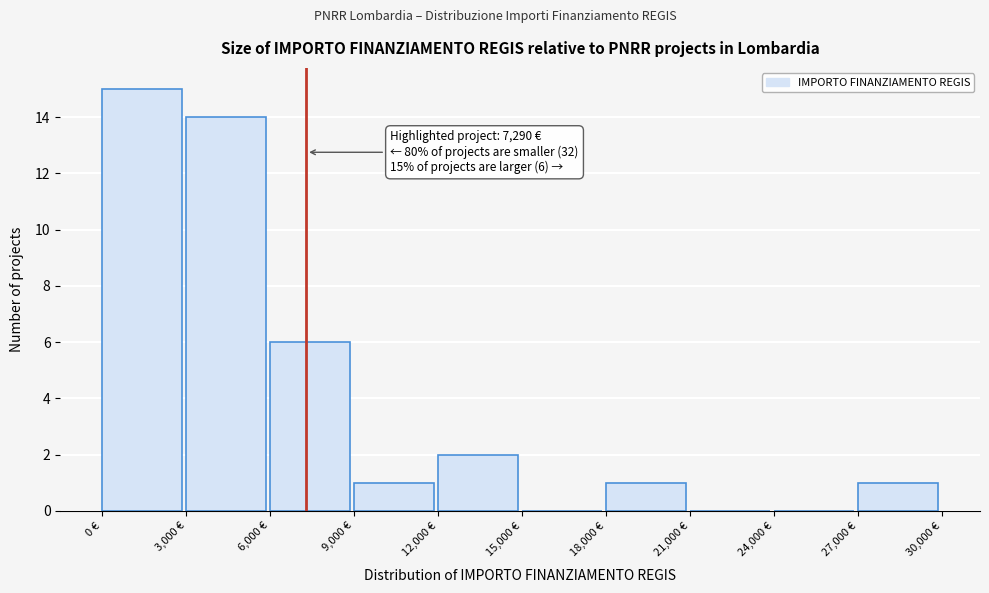

Over which range of the x-axis is the bar tallest?

0 to 3000